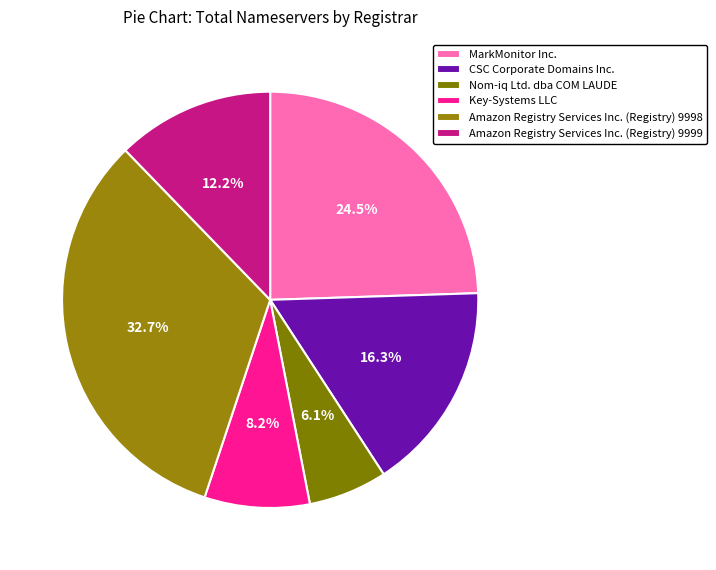

To the nearest percent, what is the difference between the largest and smallest slice percentages?

27%